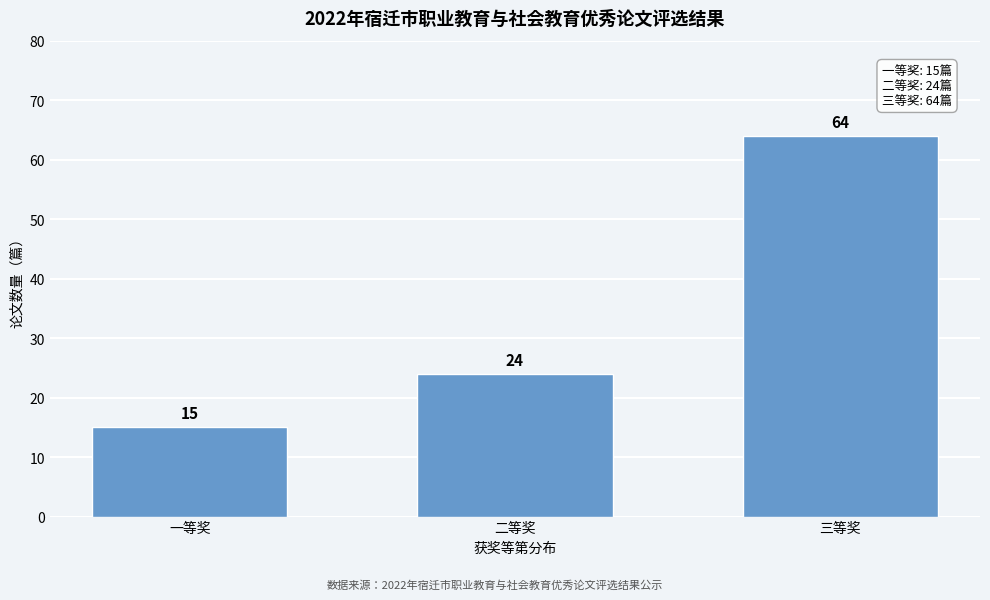

Reading right to left, what are all the values shown in this chart?

三等奖=64	二等奖=24	一等奖=15